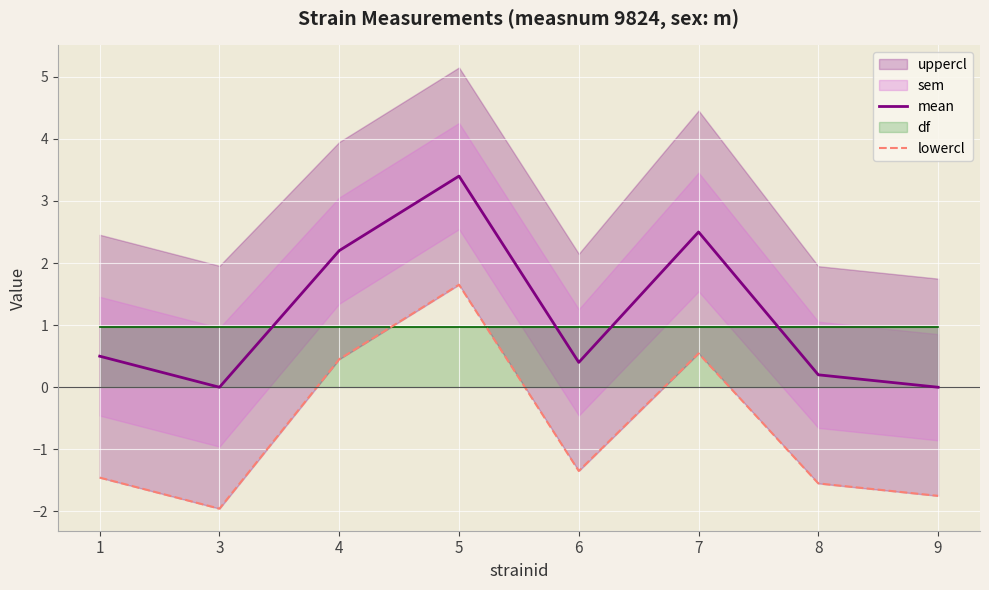

What is the highest value of the mean series?

3.4